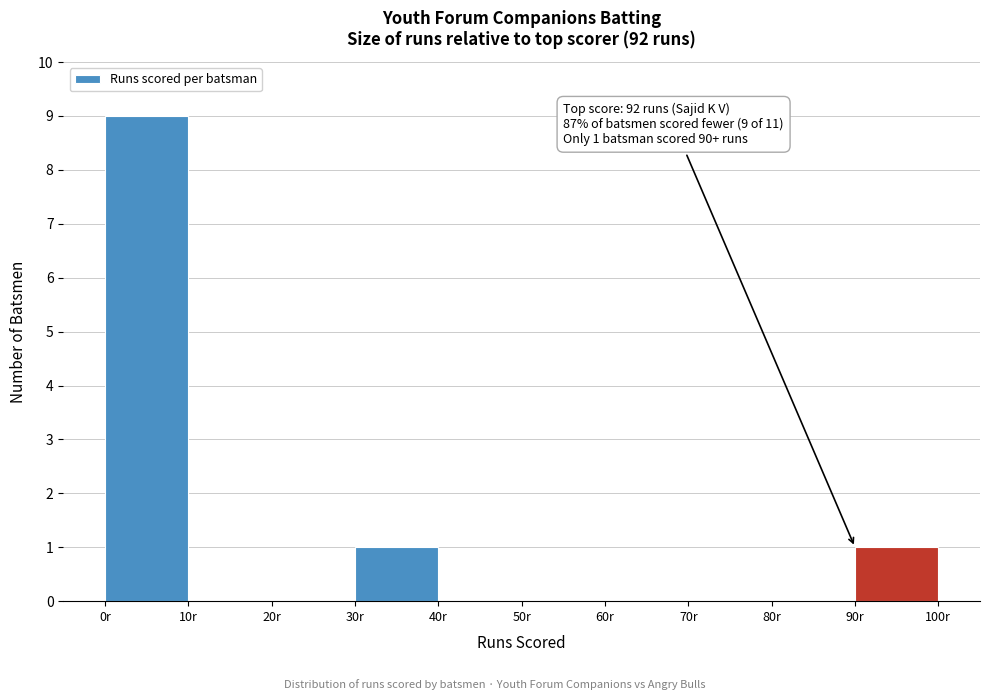

Which range on the x-axis has the tallest bar?

0 to 10